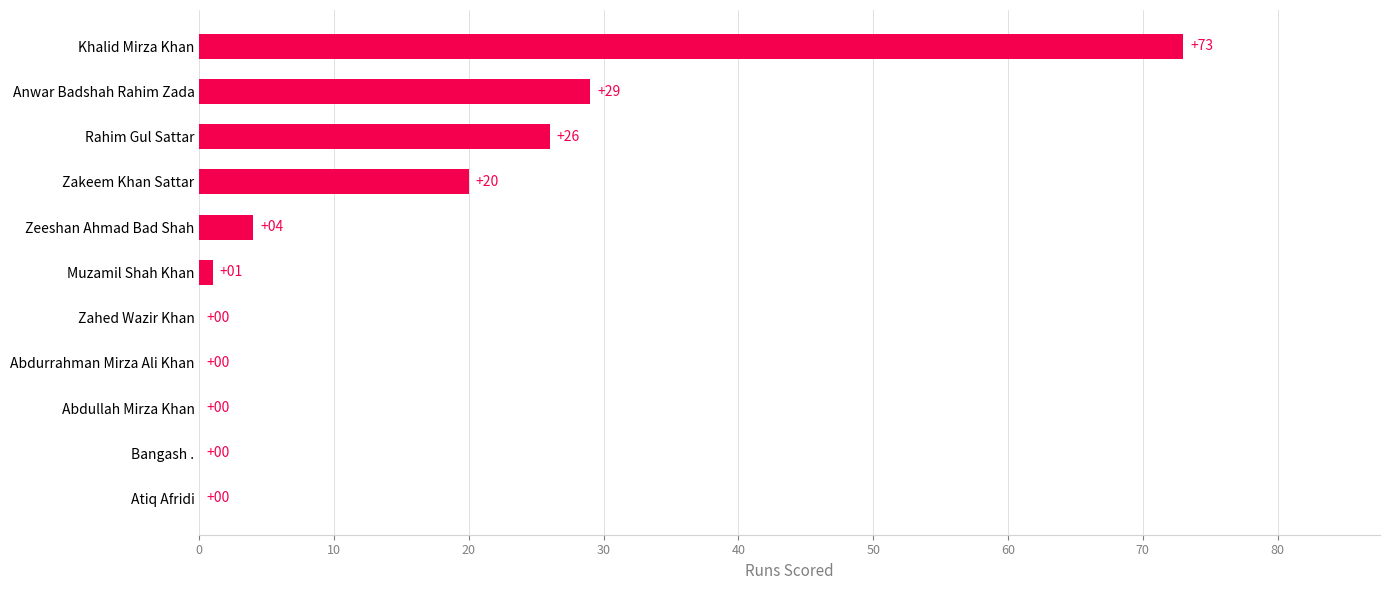

How many values are above zero?

6